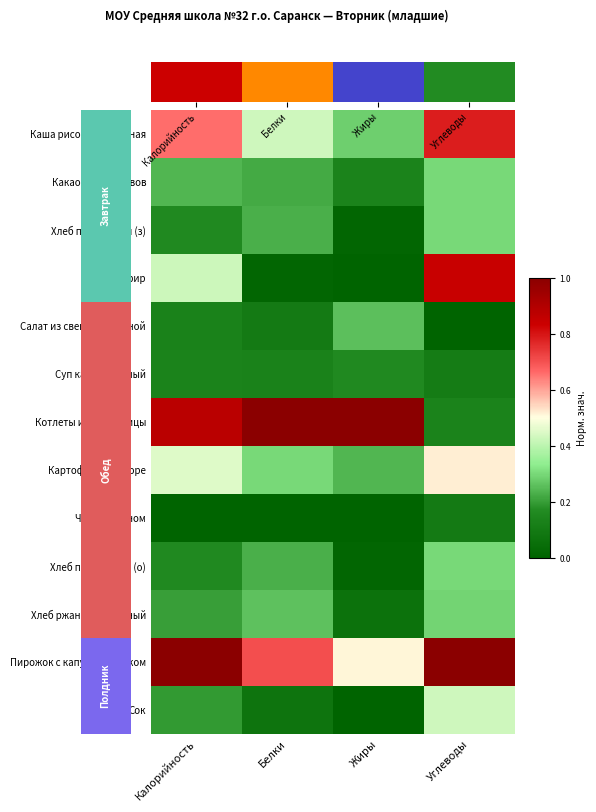

What is the total value across all series at Углеводы?

5.1